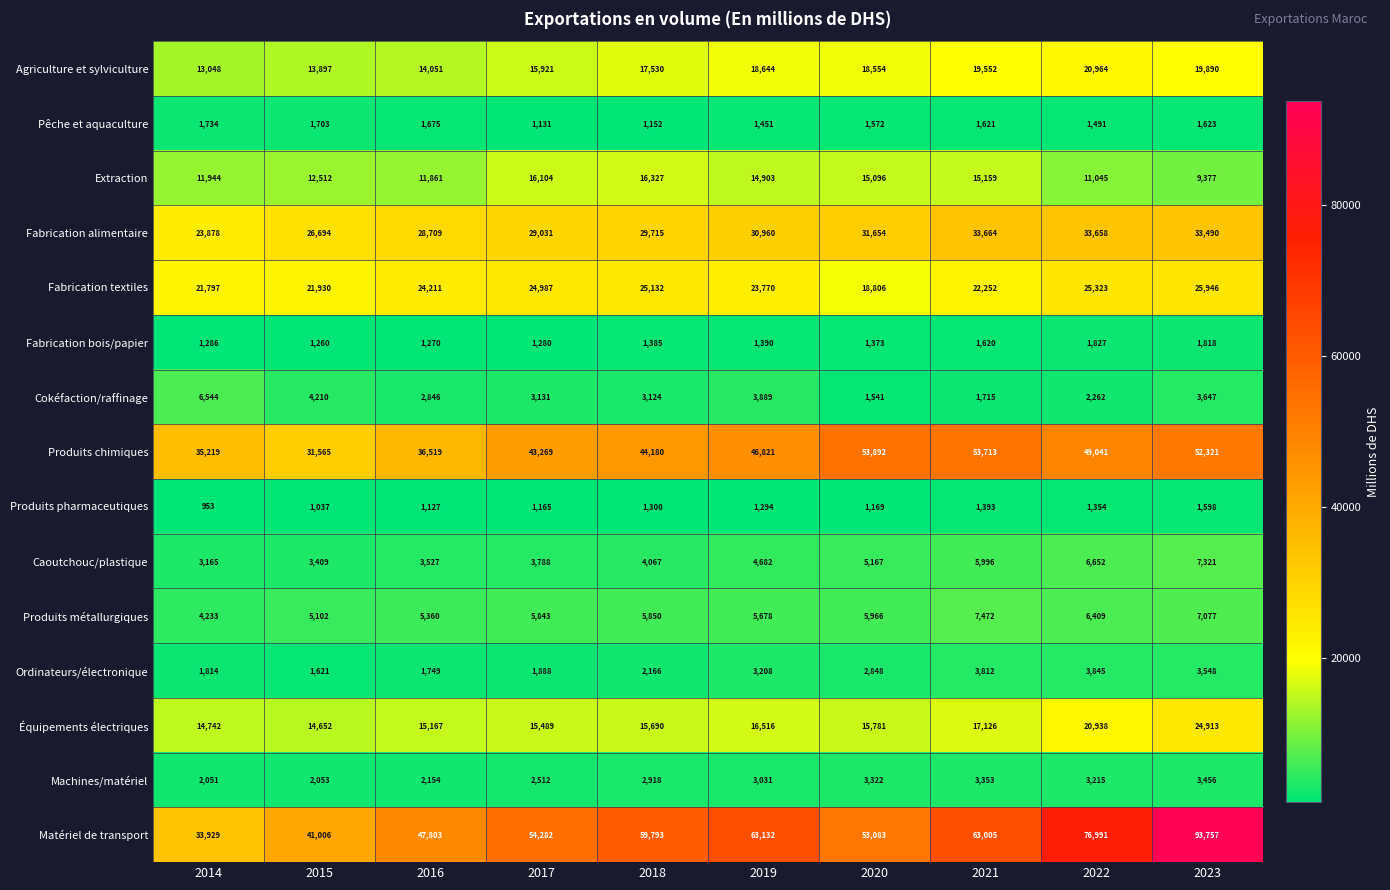

At which category does the chart reach its minimum across all series?

2014